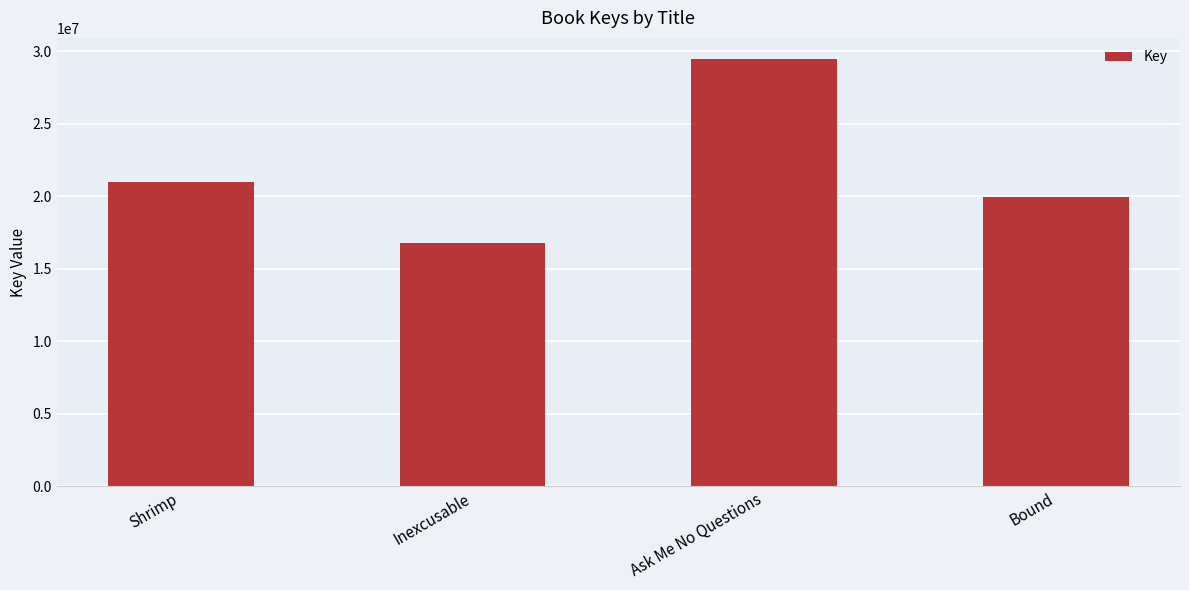

Is it true that the value at Inexcusable is 27013969?

False